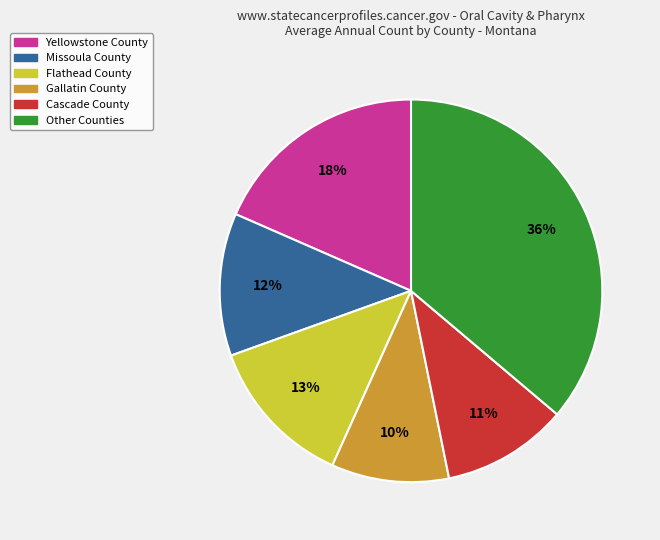

Is it true that Cascade County is 3% of the pie?

False